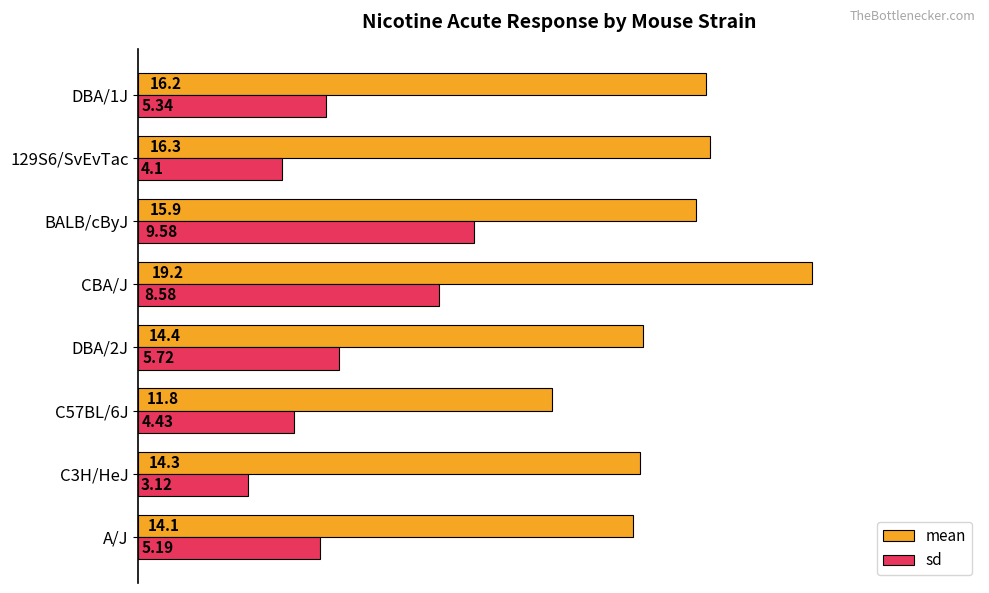

Between C3H/HeJ and C57BL/6J, which series saw the biggest shift?

mean